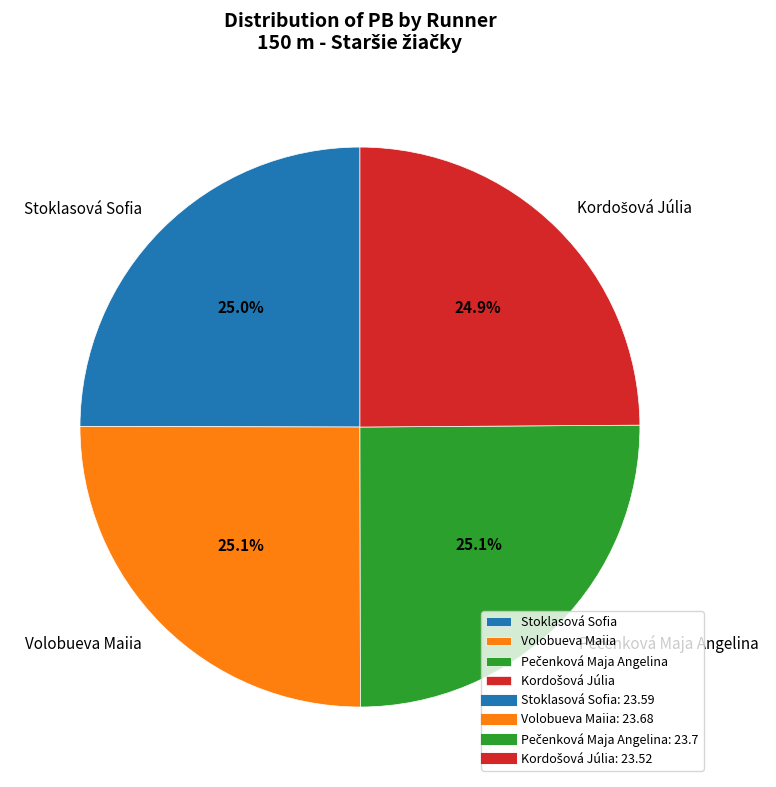

What is the ratio of the value at Stoklasová Sofia to the value at Volobueva Maiia?

1.0